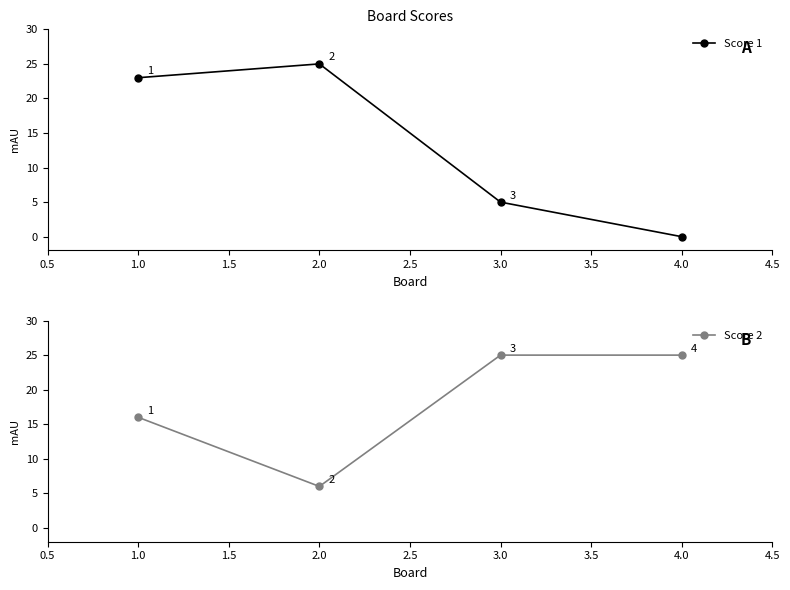

Rank the series by their maximum value, from highest to lowest.

Score 1, Score 2